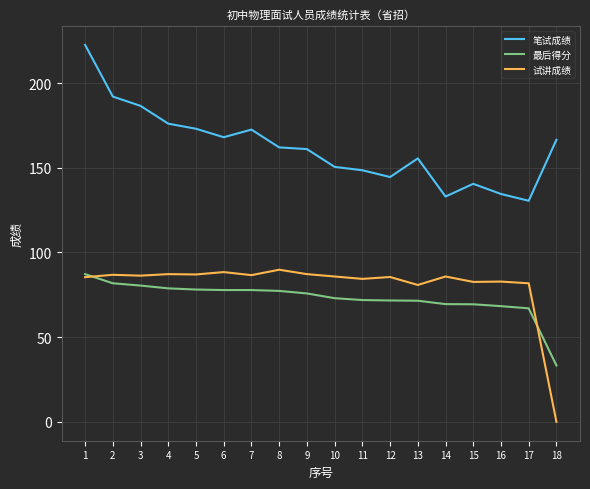

At which category is the sum across all series the highest?

1